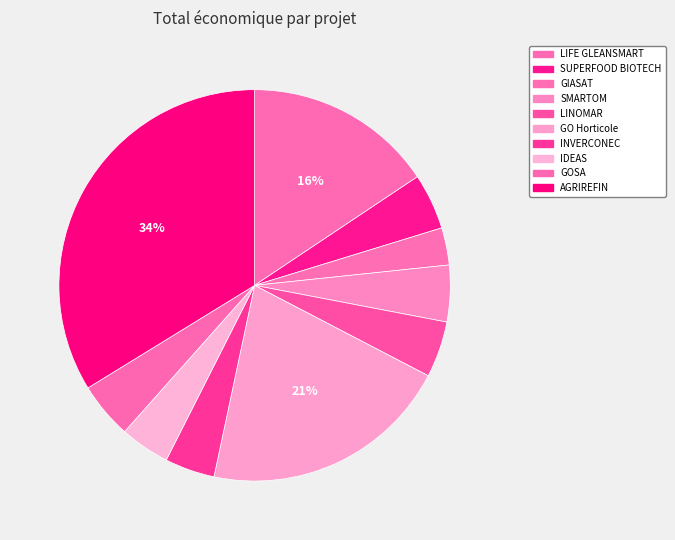

How many slices are in this pie chart?

10